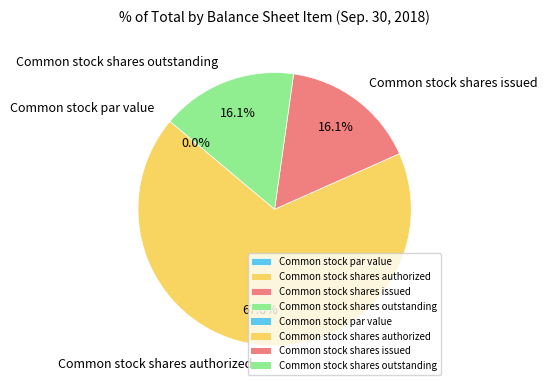

Count the number of slices in the pie.

4